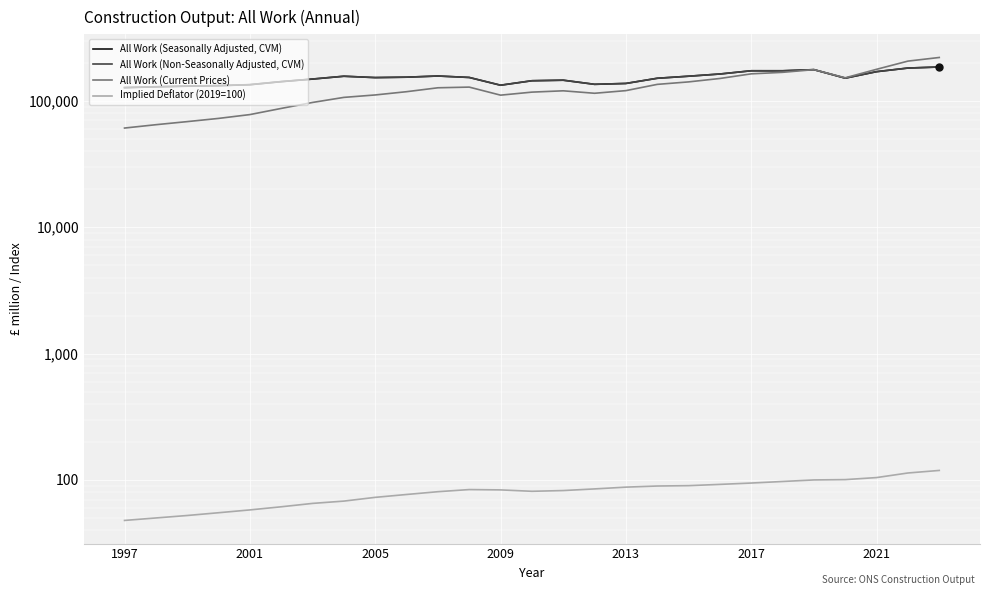

What position from the right is 13?

14